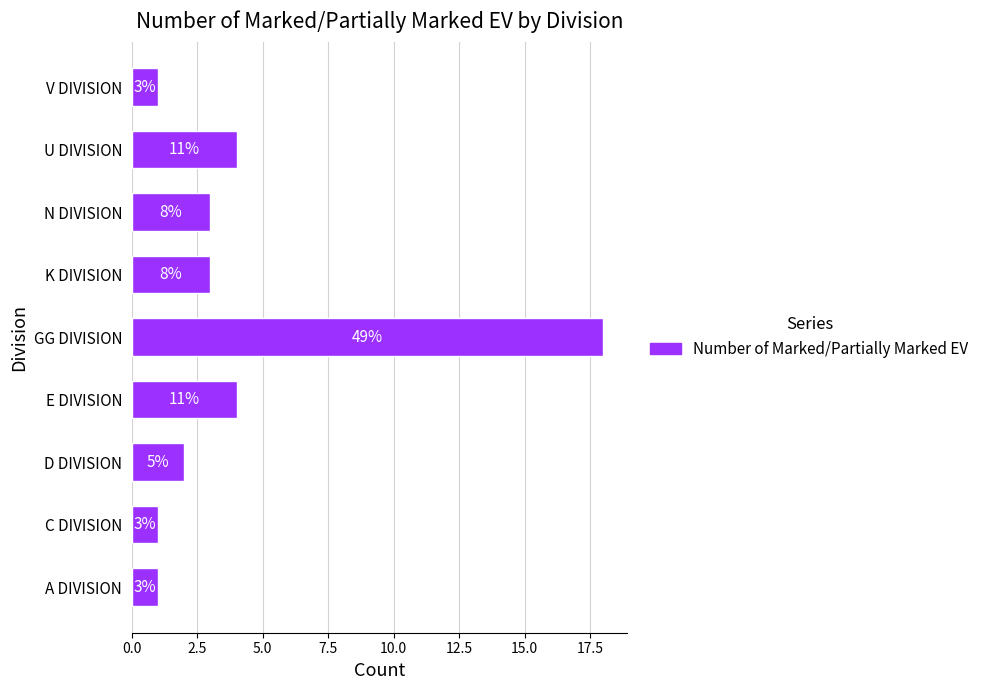

Are the bars grouped side by side (vs. stacked)?

No